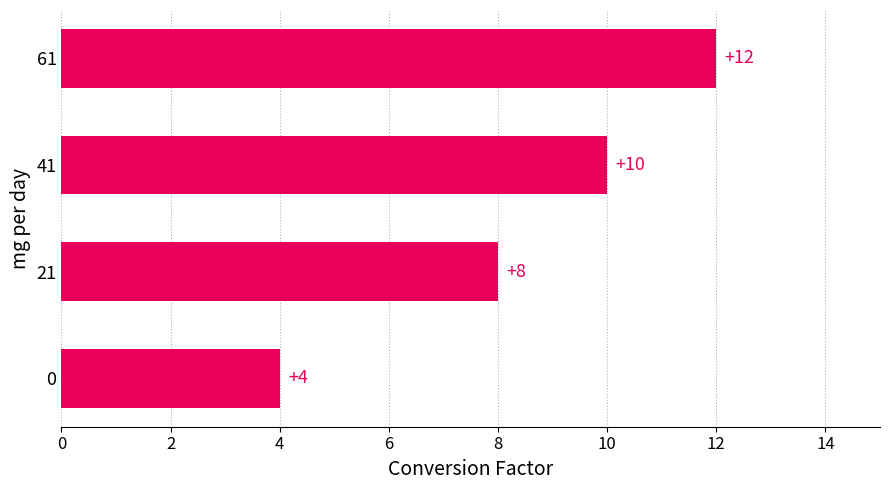

What is the approximate value at 0?

4